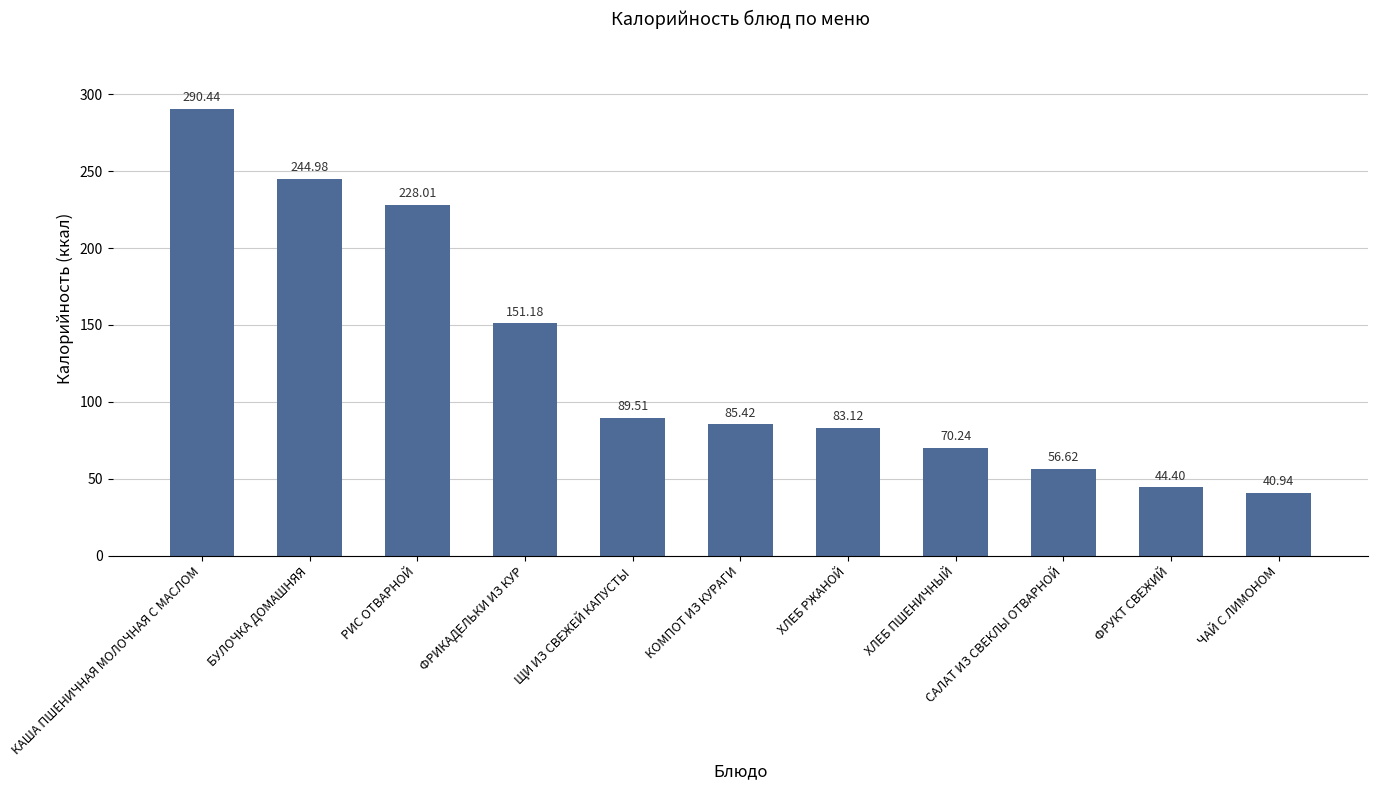

What is the difference between the values at КАША ПШЕНИЧНАЯ МОЛОЧНАЯ С МАСЛОМ and ХЛЕБ РЖАНОЙ?

207.3